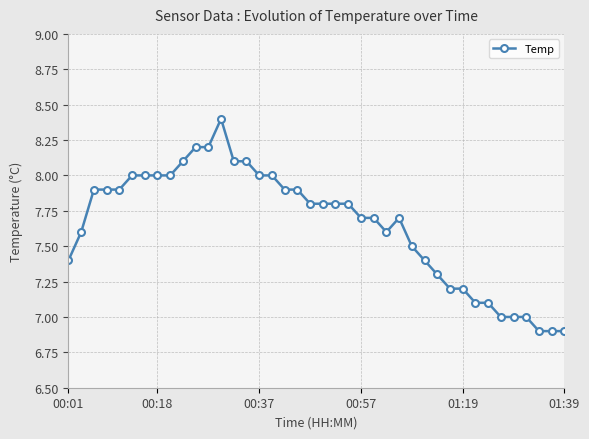

What is the minimum value shown in the chart?

6.9